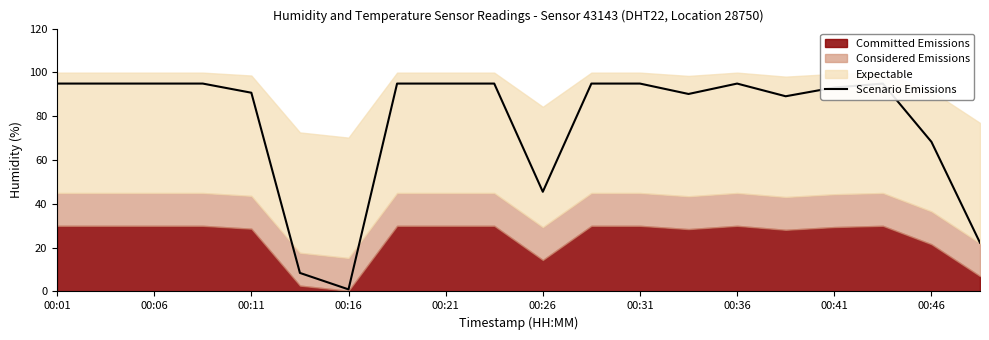

What is the smallest value displayed?

0.9